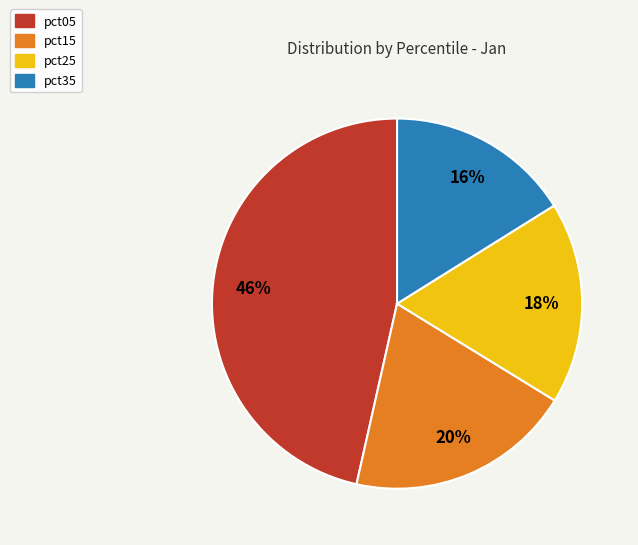

Is the sum of pct05 and pct15 greater than half?

Yes